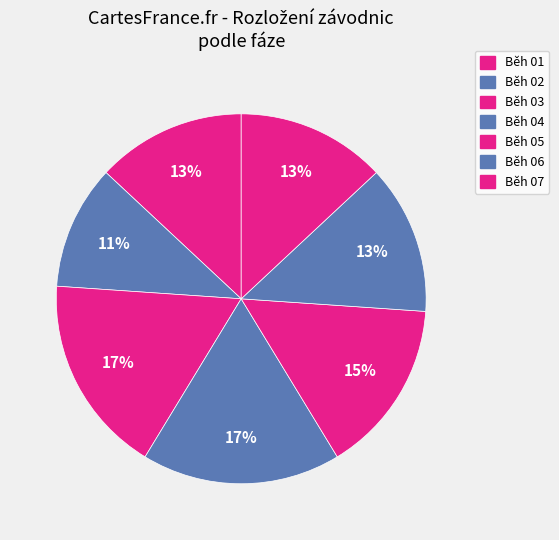

To the nearest percent, what is the combined percentage of Běh 03 and Běh 06?

30%